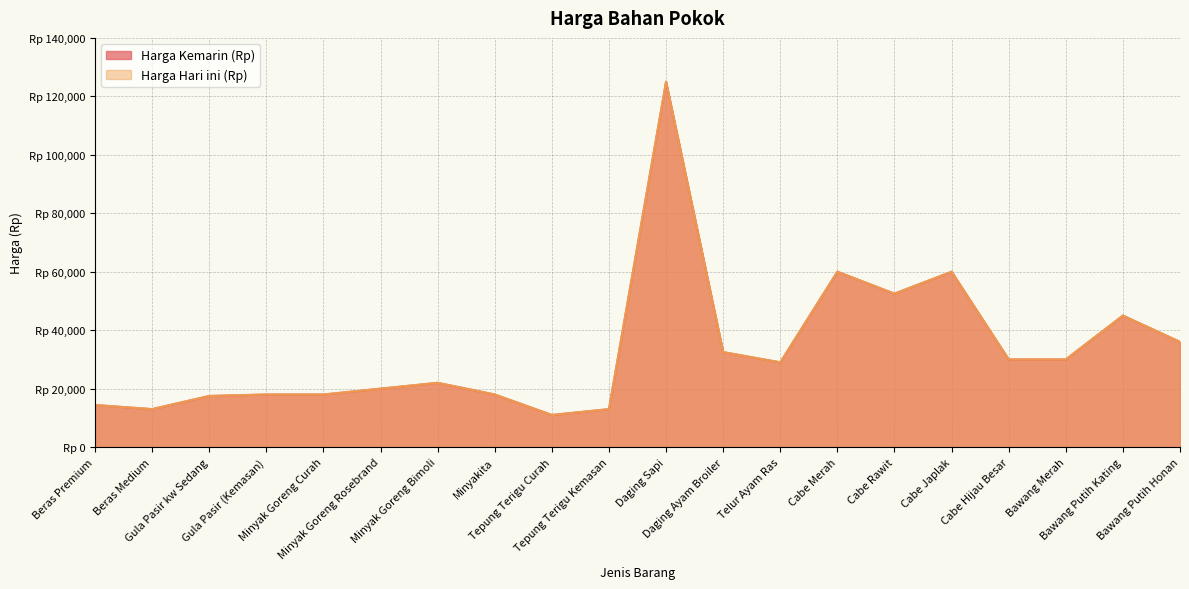

What is the total value across all series at Tepung Terigu Curah?

22000